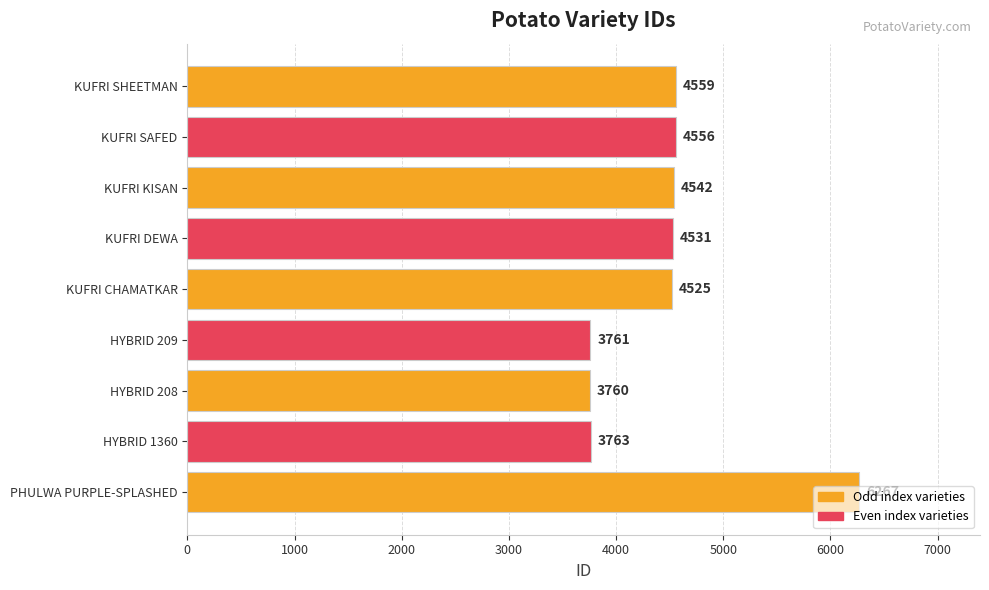

Approximately how many times larger is the value at KUFRI CHAMATKAR compared to PHULWA PURPLE-SPLASHED?

0.7